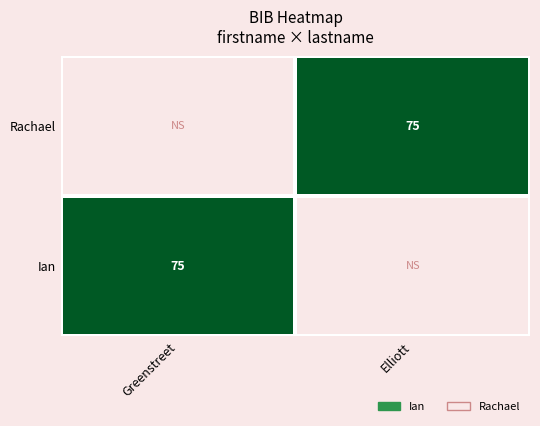

True or false: Rachael has a value of 35 at Elliott.

False